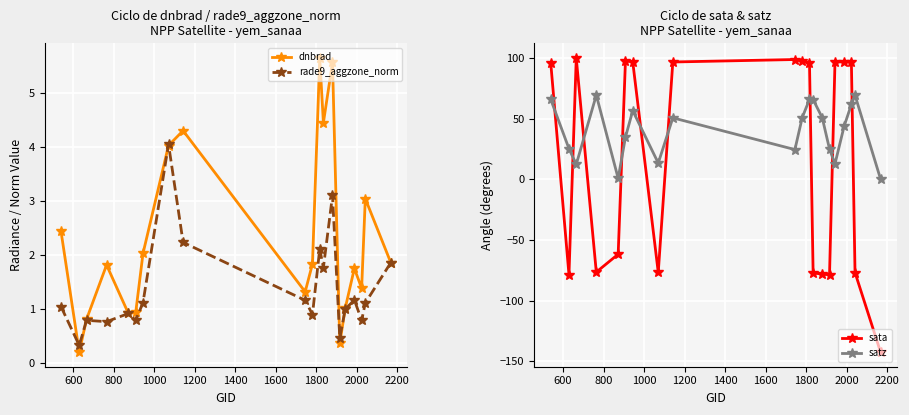

How many interior local valleys does the dnbrad series have?

6